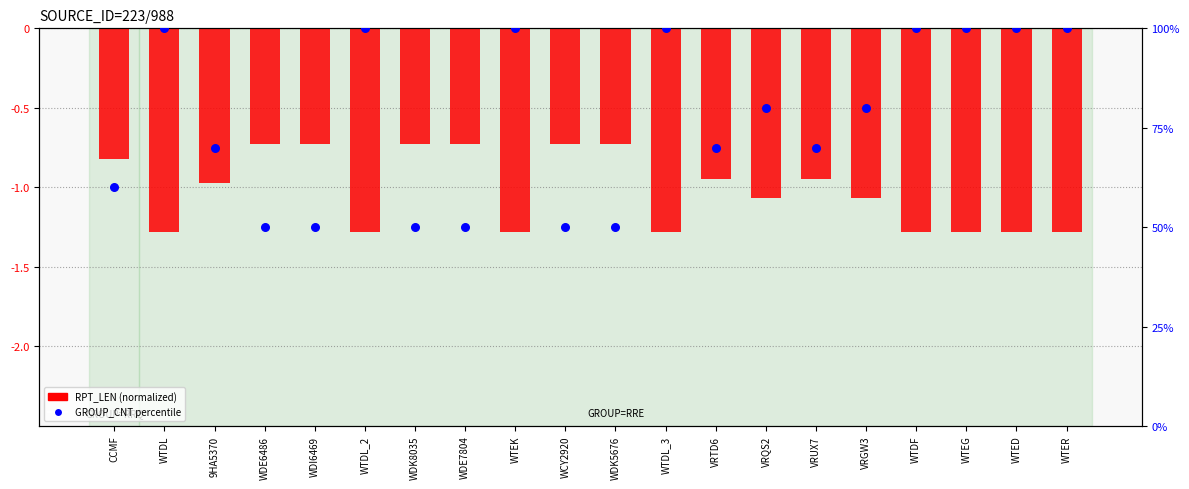

Is the value of GROUP_CNT percentile at WTDF greater than the value of RPT_LEN (normalized) at WTEK?

Yes